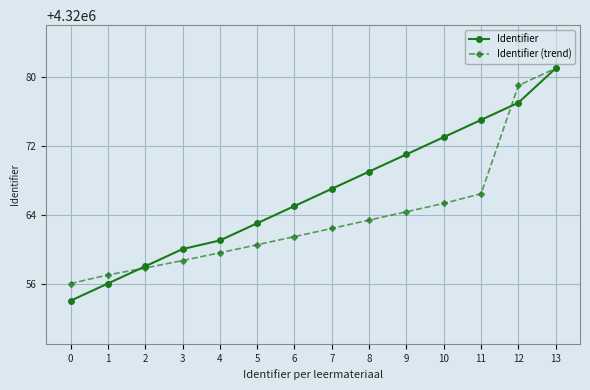

What is the difference between the Identifier values at 13 and 1?

25.0